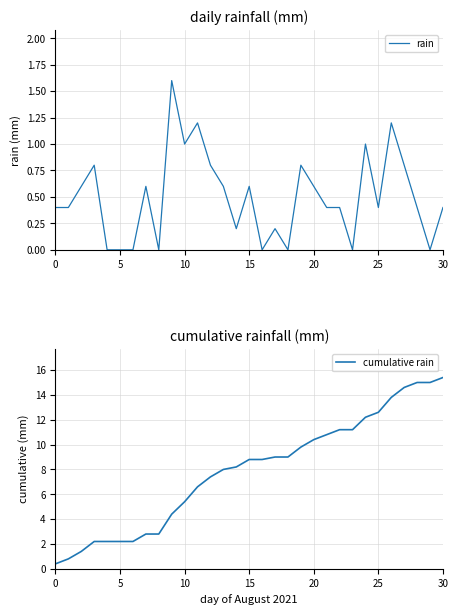

Reading right to left, list all the values displayed in this chart.

rain: 0.4	0.0	0.4	0.8	1.2	0.4	1.0	0.0	0.4	0.4	0.6	0.8	0.0	0.2	0.0	0.6	0.2	0.6	0.8	1.2	1.0	1.6	0.0	0.6	0.0	0.0	0.0	0.8	0.6	0.4	0.4
cumulative rain: 15.4	15.0	15.0	14.6	13.8	12.6	12.2	11.2	11.2	10.8	10.4	9.8	9.0	9.0	8.8	8.8	8.2	8.0	7.4	6.6	5.4	4.4	2.8	2.8	2.2	2.2	2.2	2.2	1.4	0.8	0.4